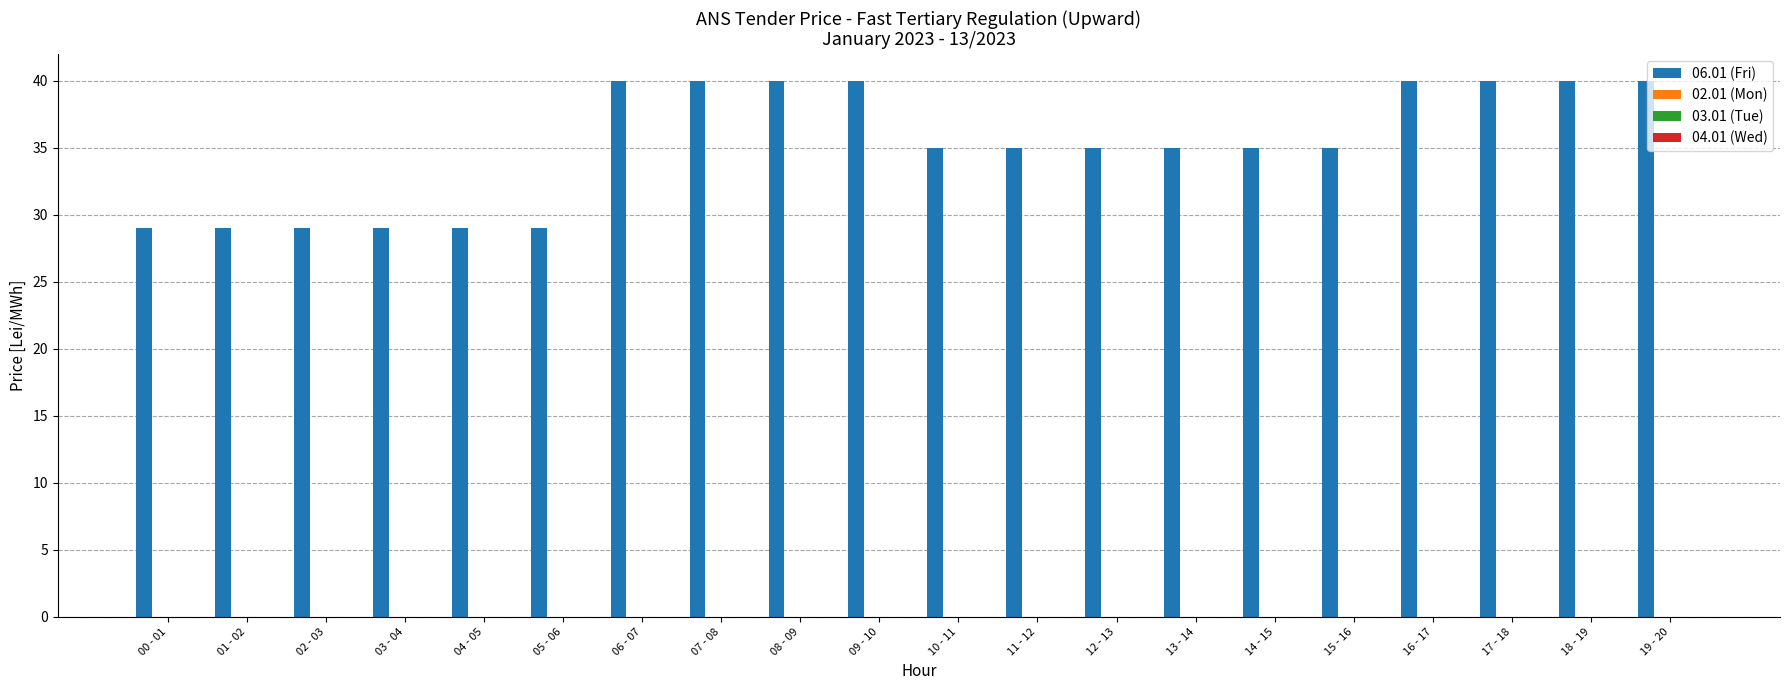

What is the greatest value displayed?

40